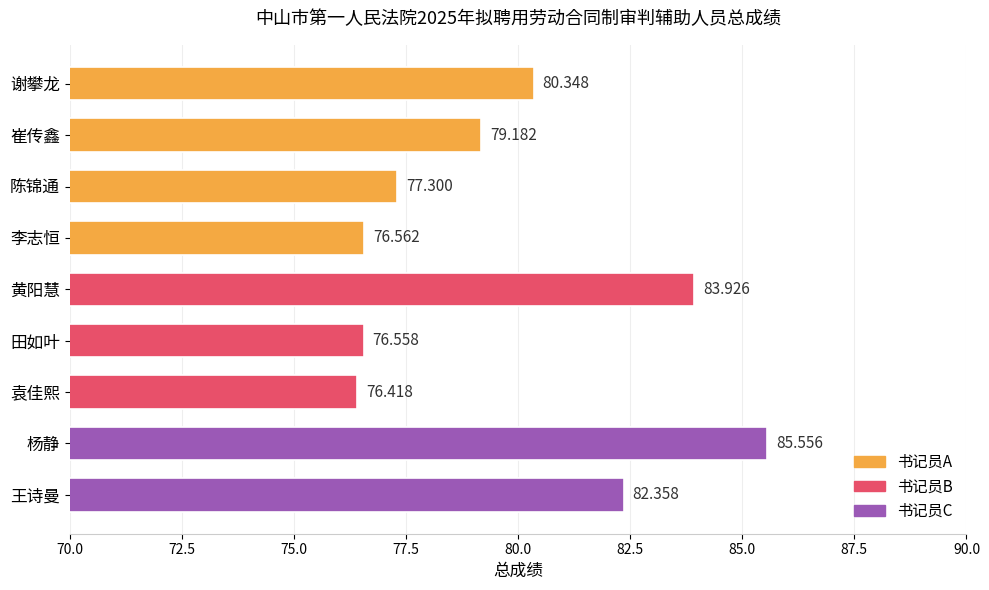

What is the difference between the maximum and minimum values?

9.1